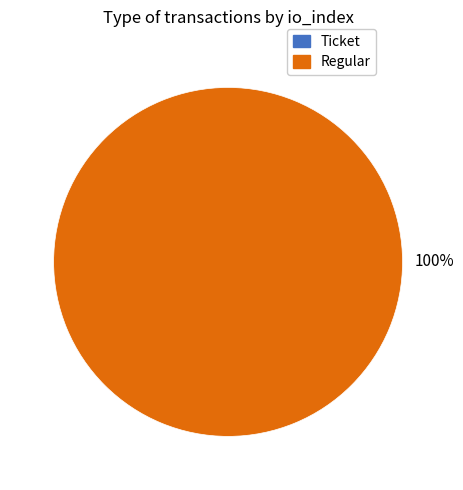

What is the change in value from Ticket to Regular?

+2